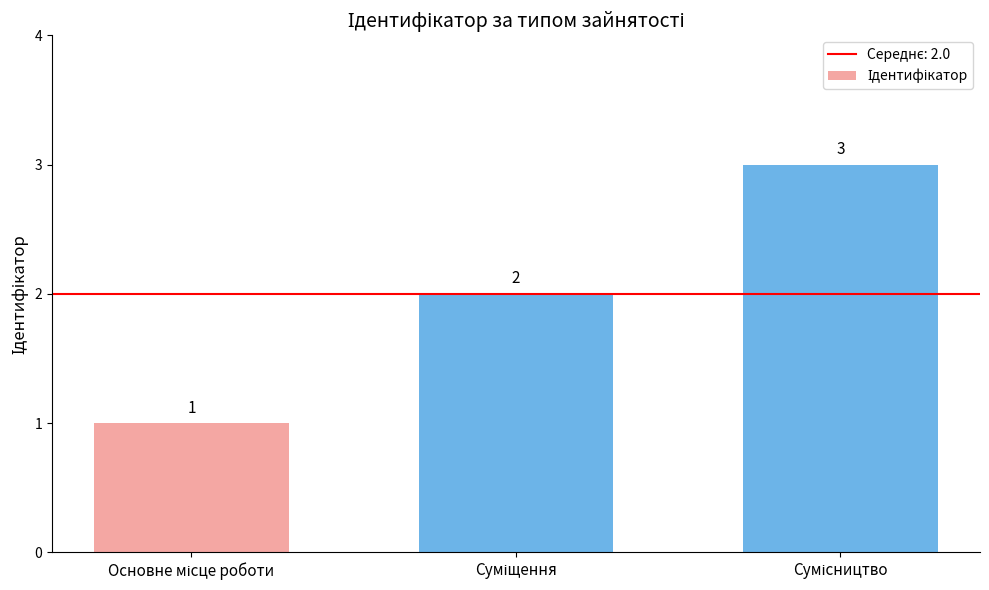

What is the sum of all values?

6